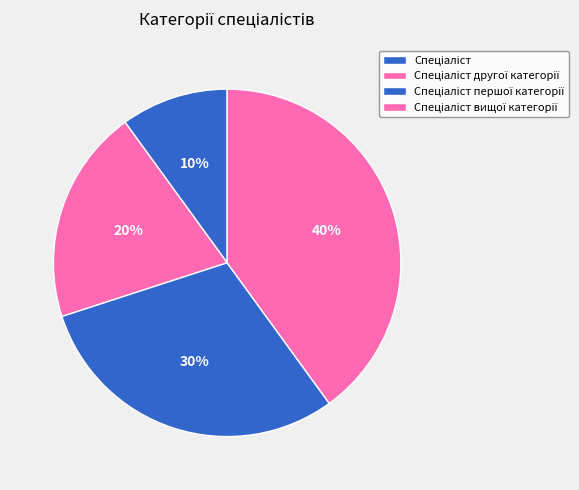

Which has a higher value, Спеціаліст вищої категорії or Спеціаліст першої категорії?

Спеціаліст вищої категорії